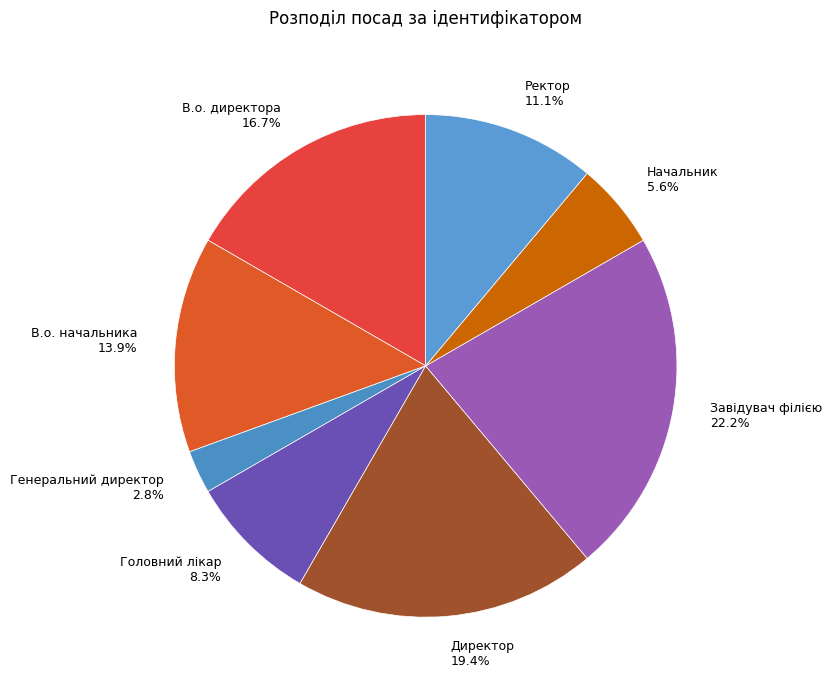

How many segments does this pie chart have?

8